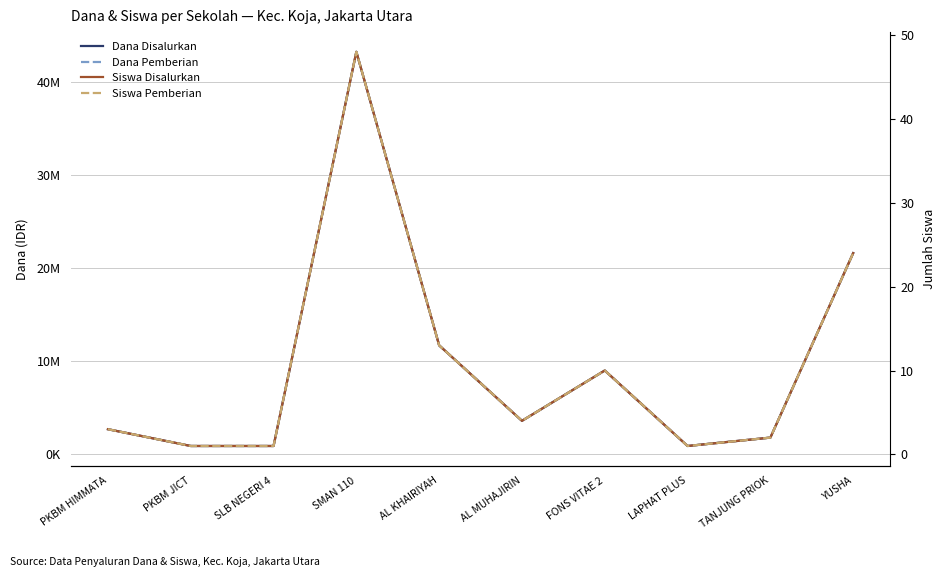

What is the smallest value displayed?

1